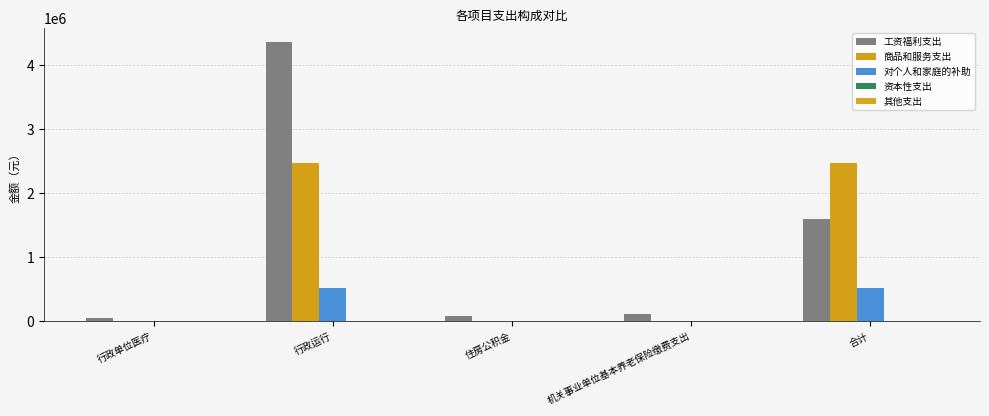

Does the chart contain stacked bars?

No